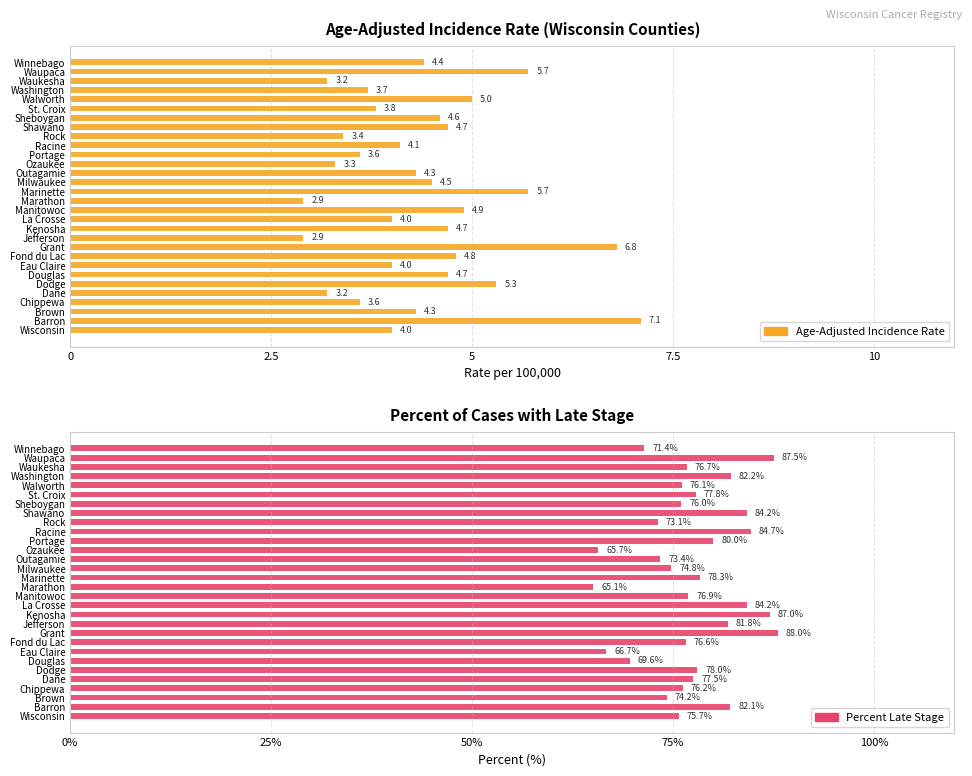

Which series has the largest total across all categories?

Percent of Cases with Late Stage